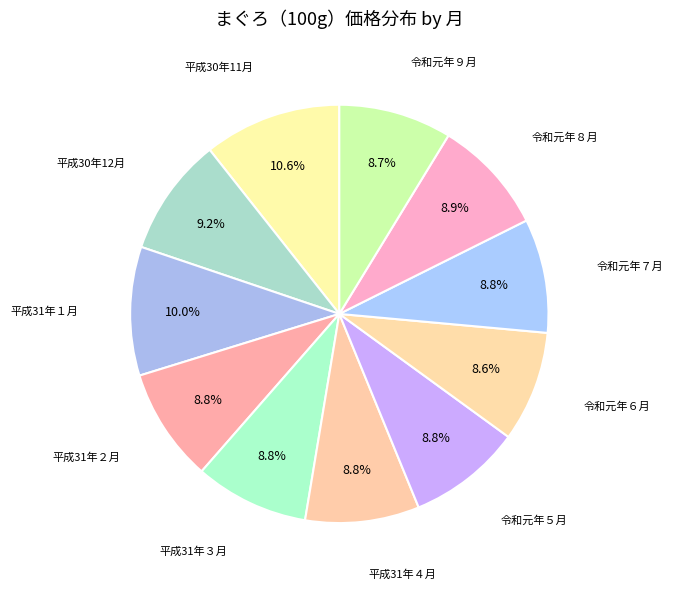

Combined, what portion of the pie is 令和元年７月 and 平成31年３月?

17.6%